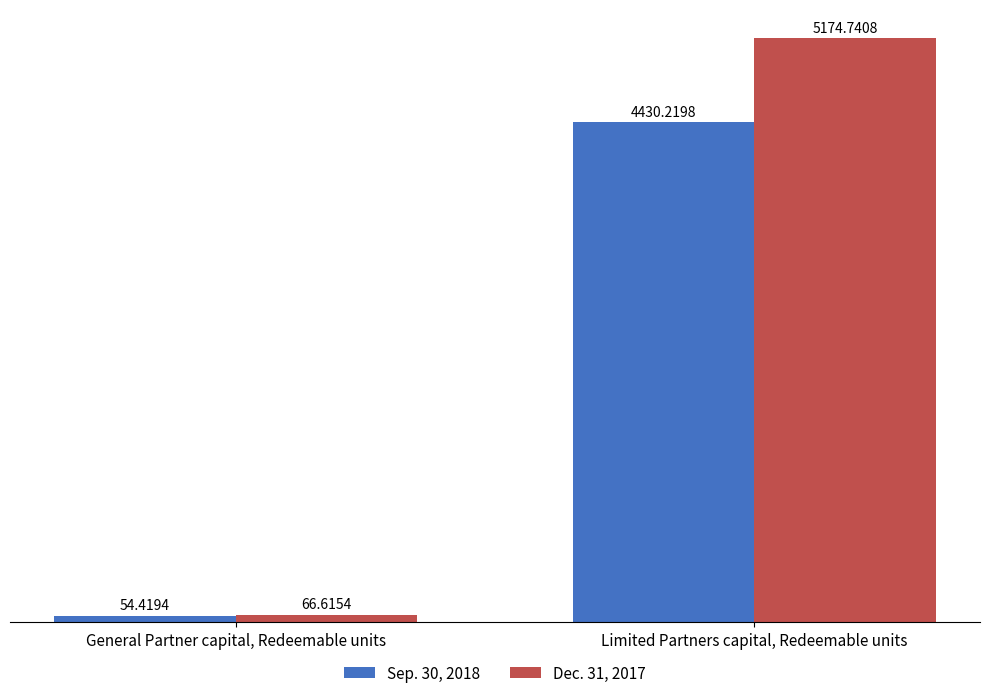

At which label does Dec. 31, 2017 first exceed 5174?

Limited Partners capital, Redeemable units